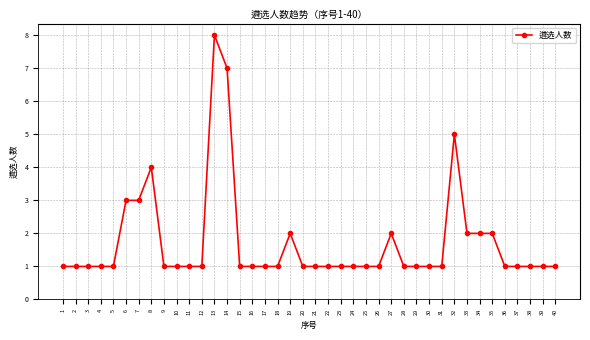

Is this an area chart (filled region under the line)?

No